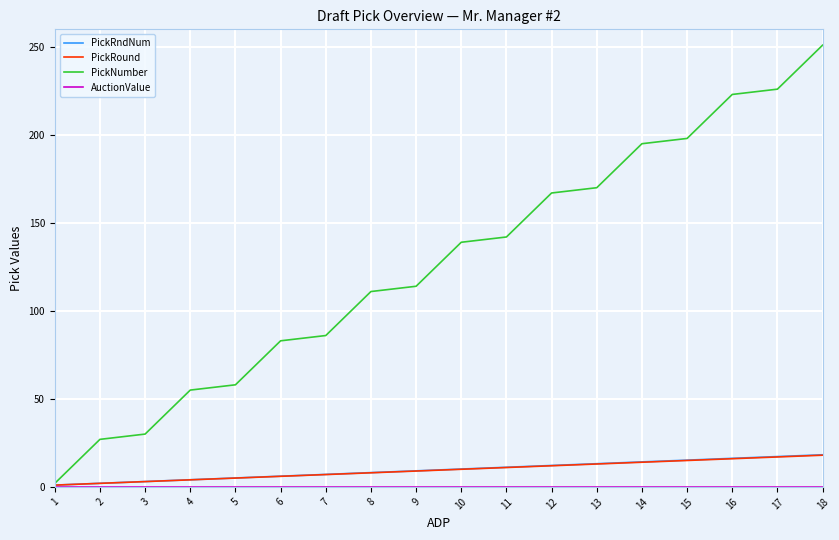

What is the total value across all series at 9?

132.1